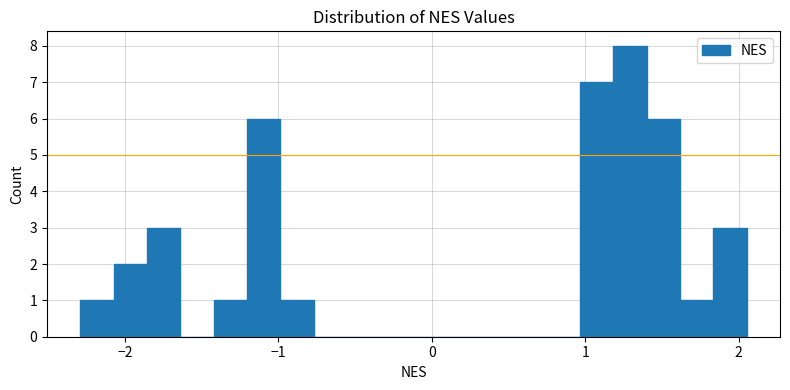

Around what value on the x-axis is the tallest bar? Give the approximate position of its centre, as read against the axis.

1.3